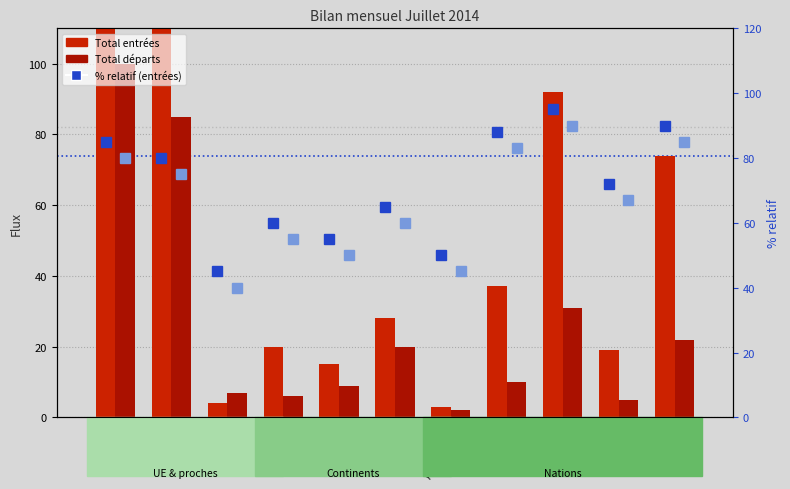

What is the spread (max minus min) of values at Allemagne?

48